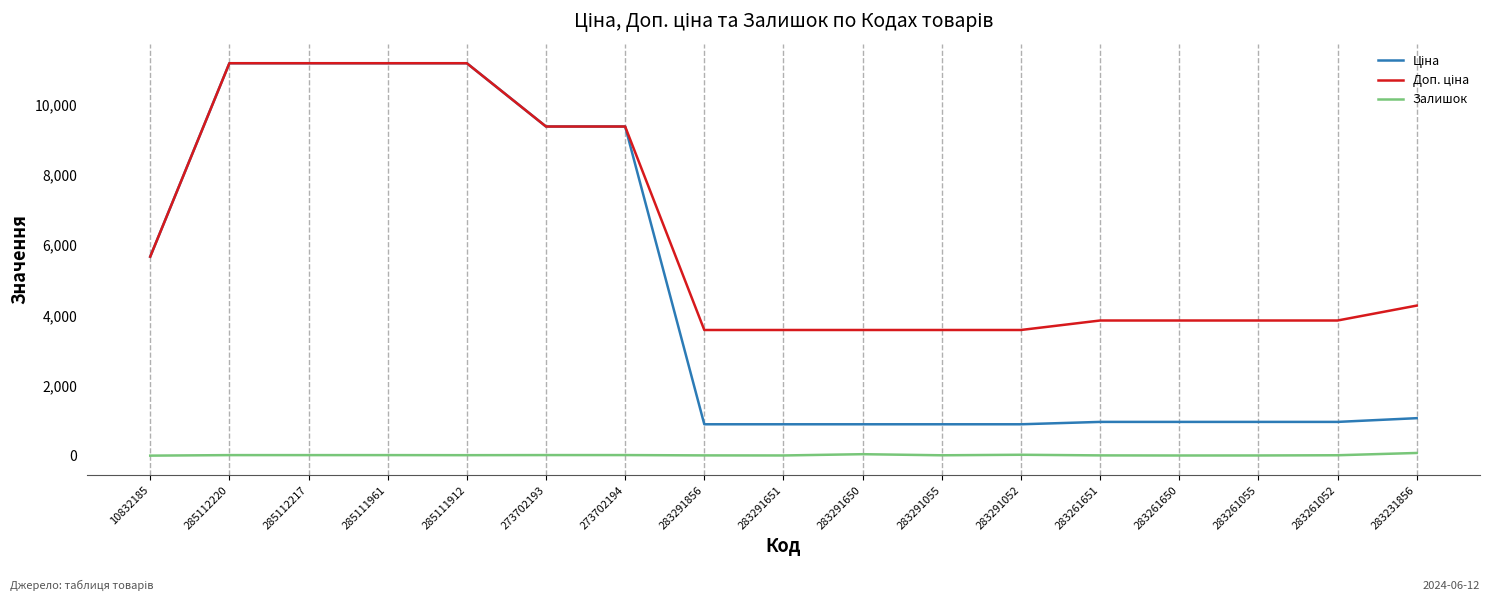

At how many categories does at least one series exceed 1202?

17